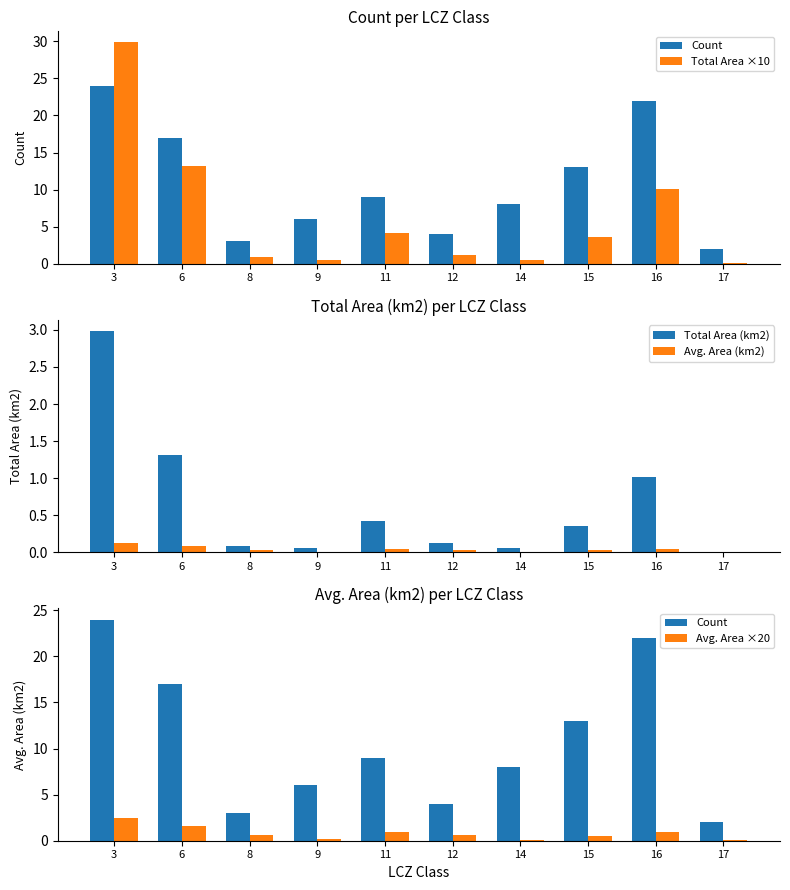

What is the sum of the Count values at 17 and 8?

5.0